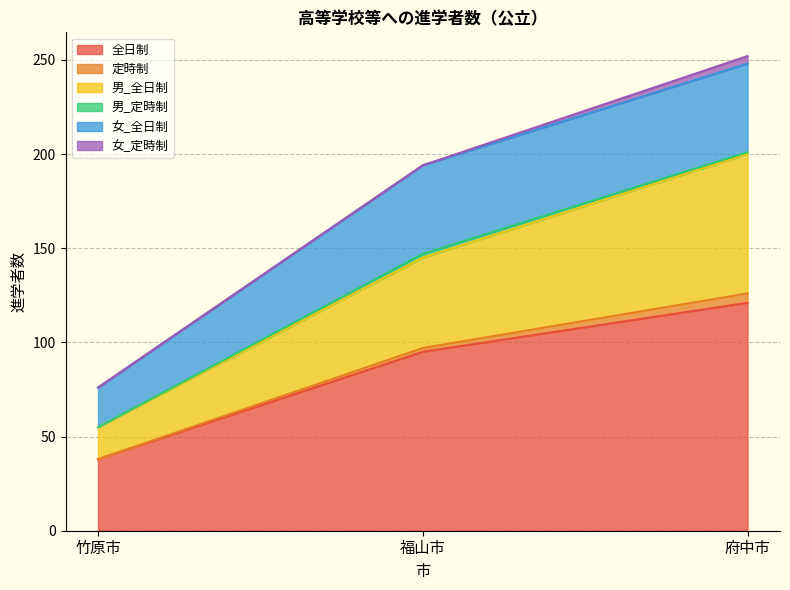

Reading left to right, extract all data points from this chart.

全日制: 38	95	121
定時制: 0	2	5
男_全日制: 17	48	74
男_定時制: 0	2	1
女_全日制: 21	47	47
女_定時制: 0	0	4